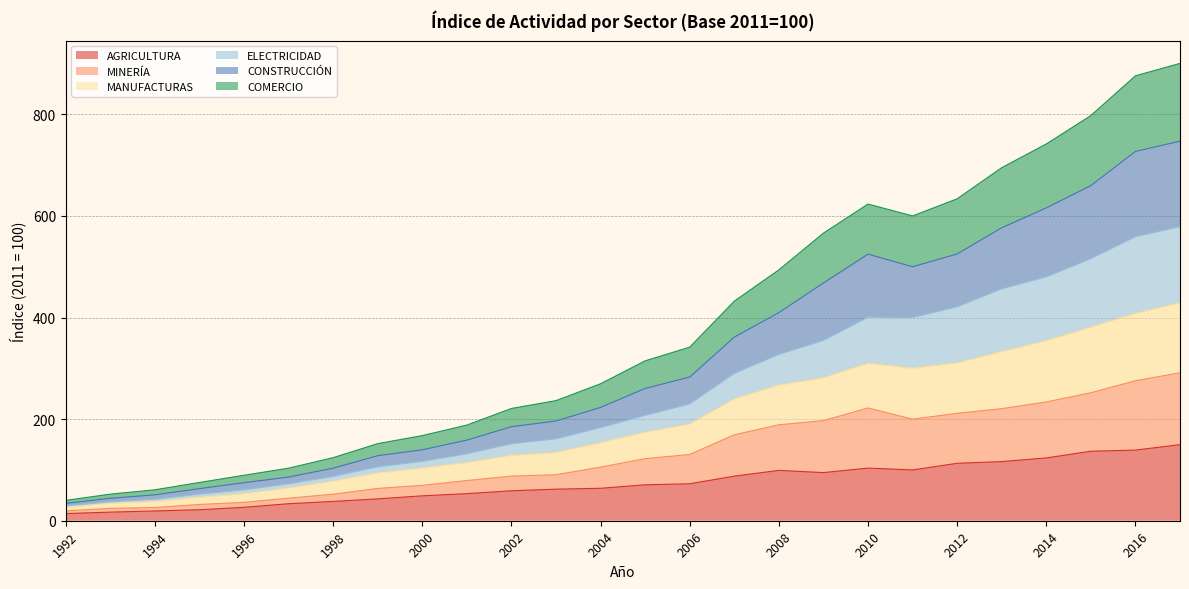

What is the highest value of the AGRICULTURA series?

149.8